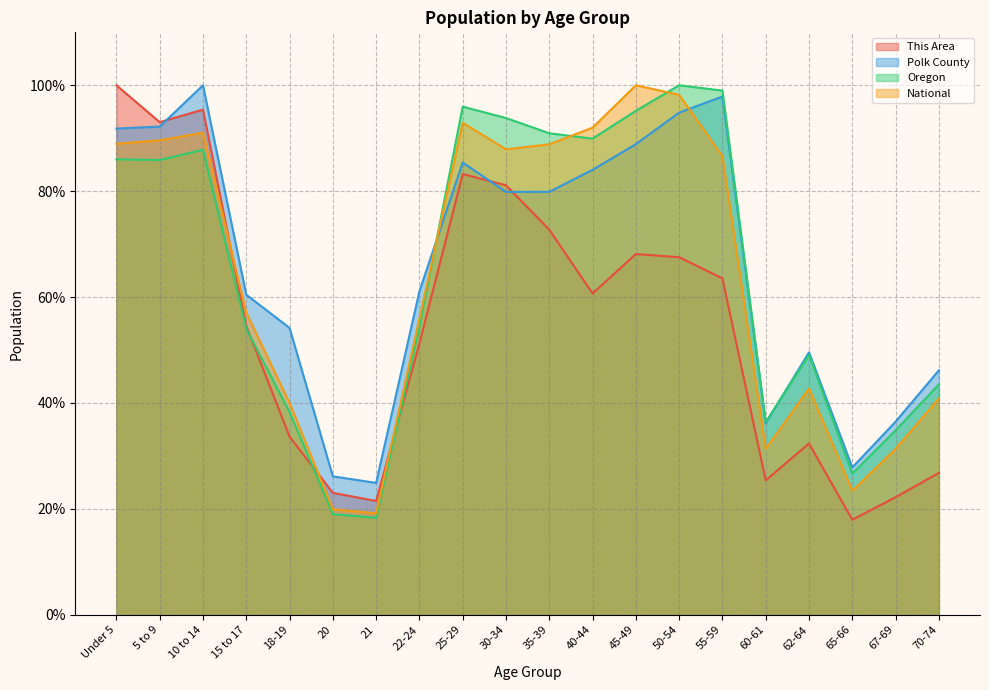

Between 18-19 and 62-64, which series saw the biggest shift?

Oregon